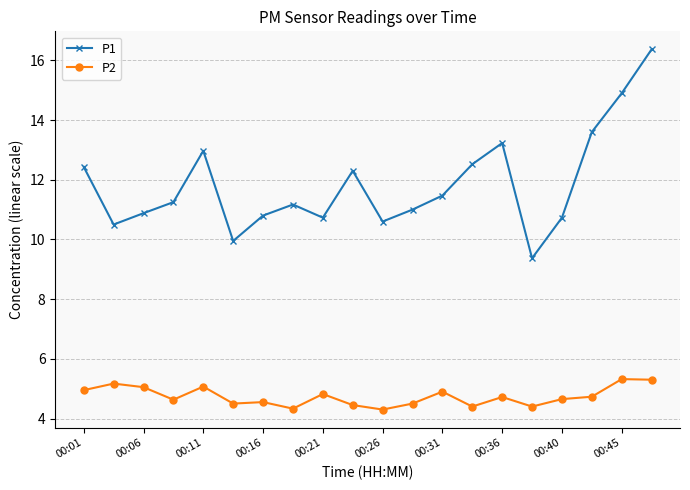

What is the average value of the P2 series?

4.7